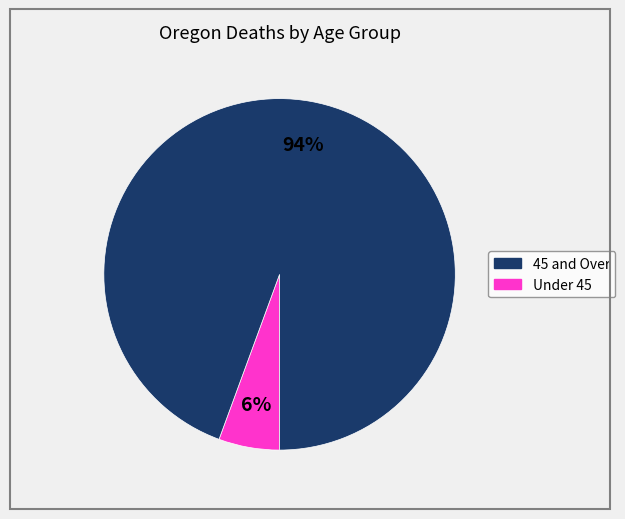

Is there a majority slice in this chart?

Yes